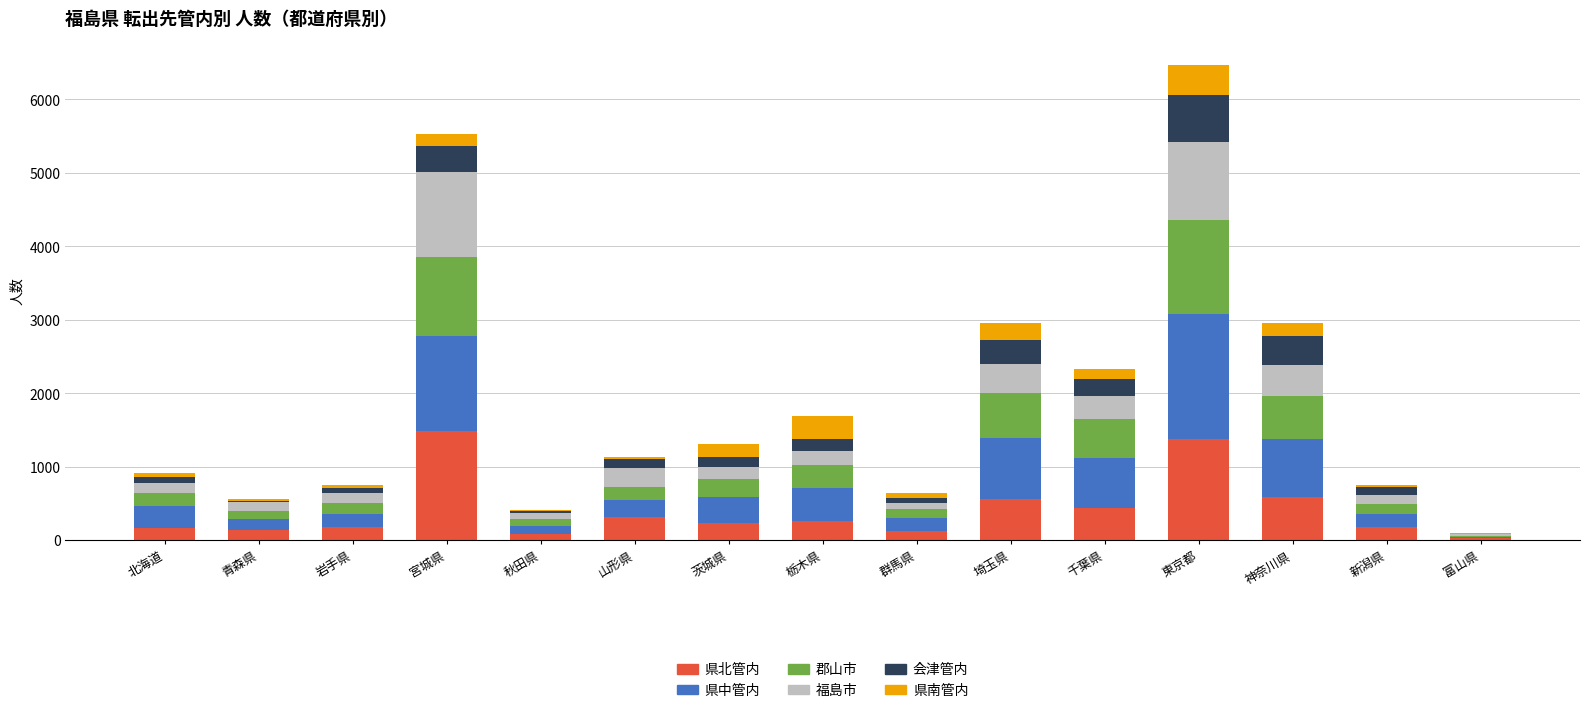

The 県北管内 series shows 175 at 岩手県. True or false?

True